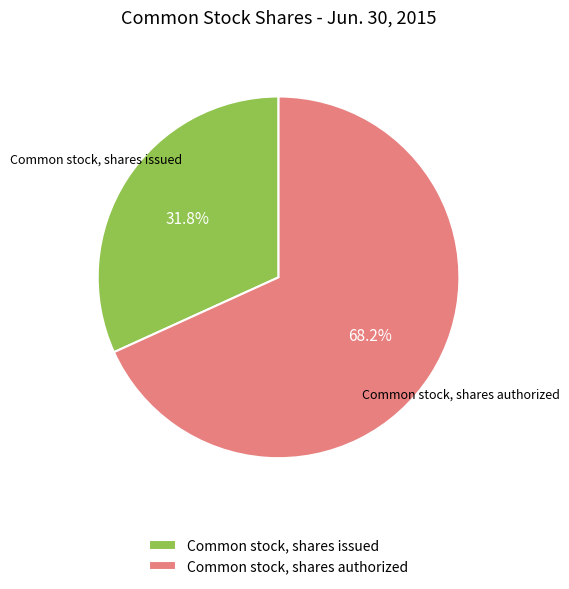

Is the sum of Common stock, shares issued and Common stock, shares authorized greater than half?

Yes